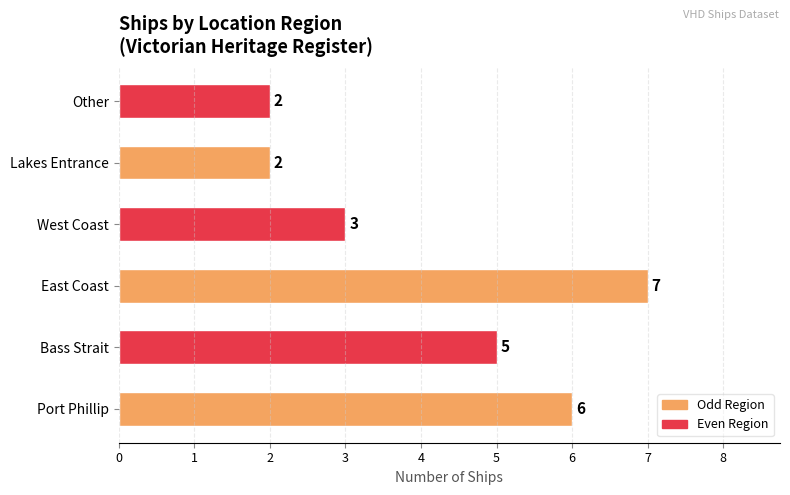

Which category has the highest value across all series?

East Coast